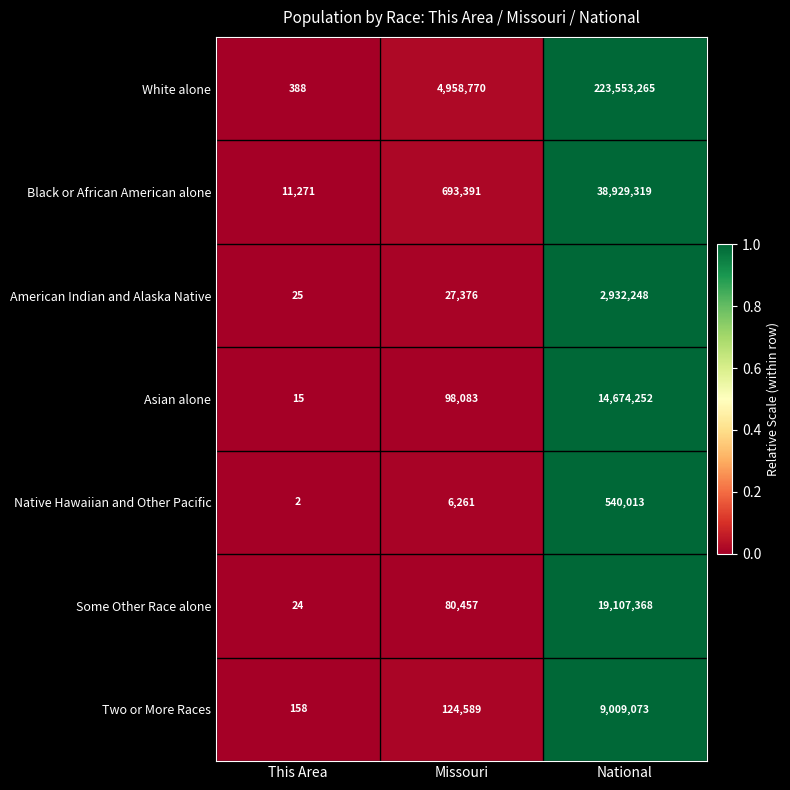

Rank the series by their maximum value, from lowest to highest.

Native Hawaiian and Other Pacific, American Indian and Alaska Native, Two or More Races, Asian alone, Some Other Race alone, Black or African American alone, White alone